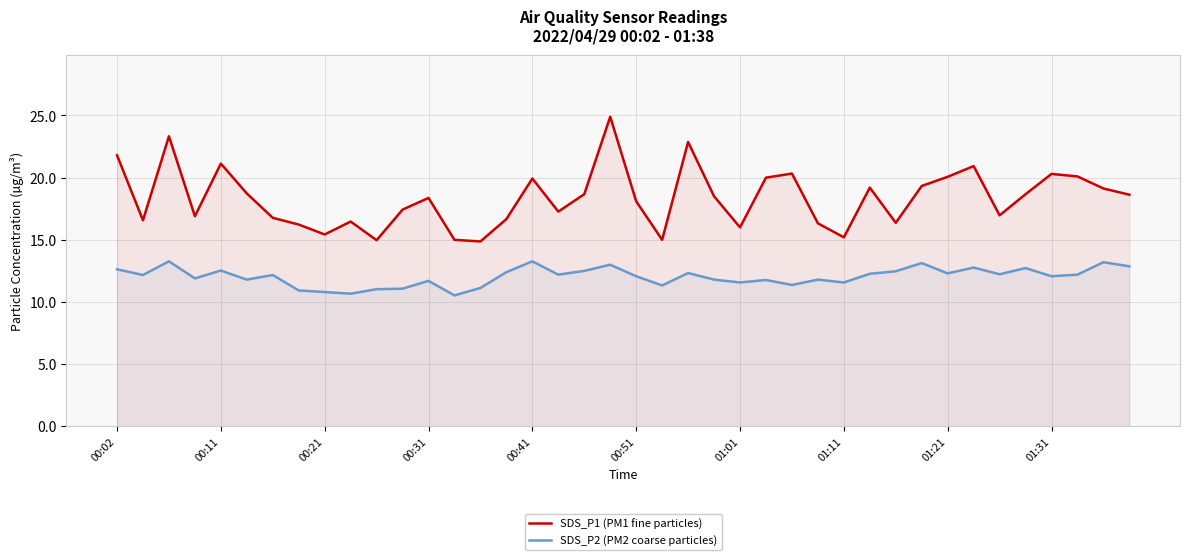

Which series has the largest range (max minus min)?

SDS_P1 (PM1 fine particles)